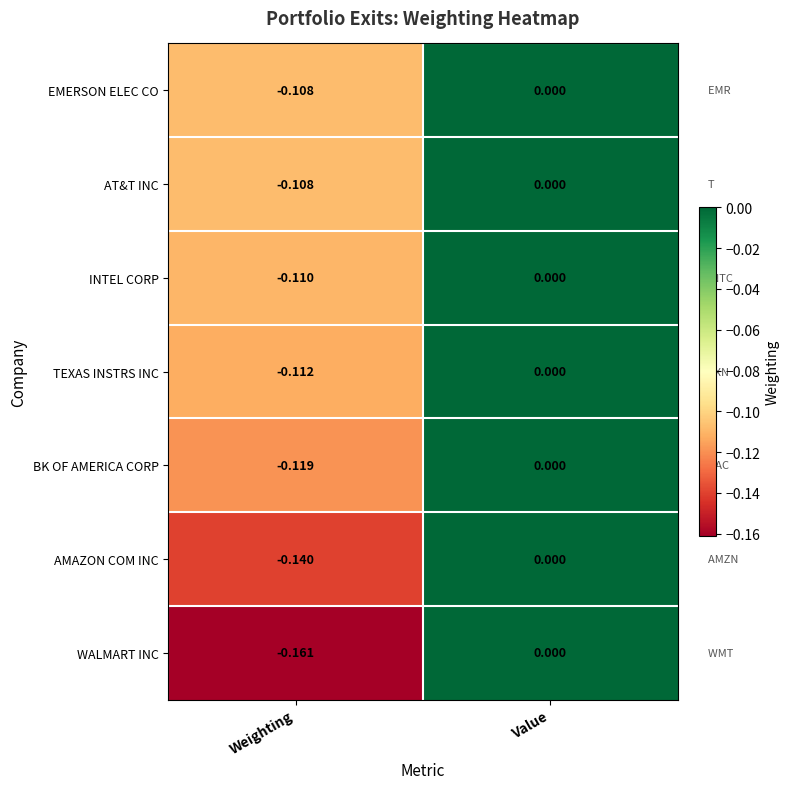

List the labels in order of AMAZON COM INC value, smallest first.

Weighting, Value